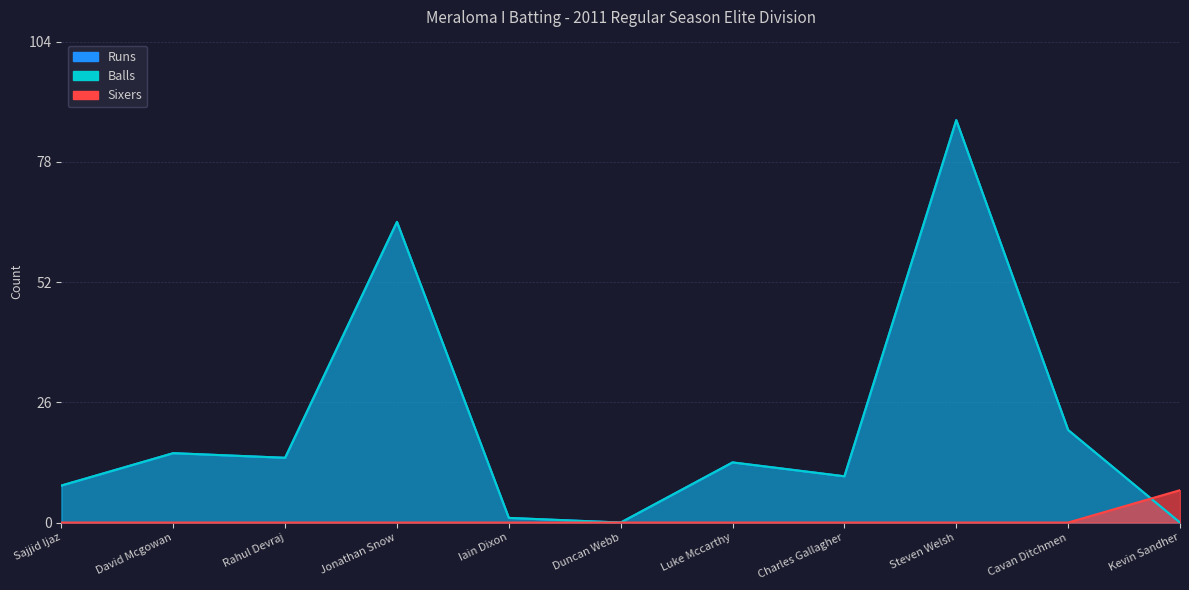

True or false: Balls and Sixers intersect in this chart.

True